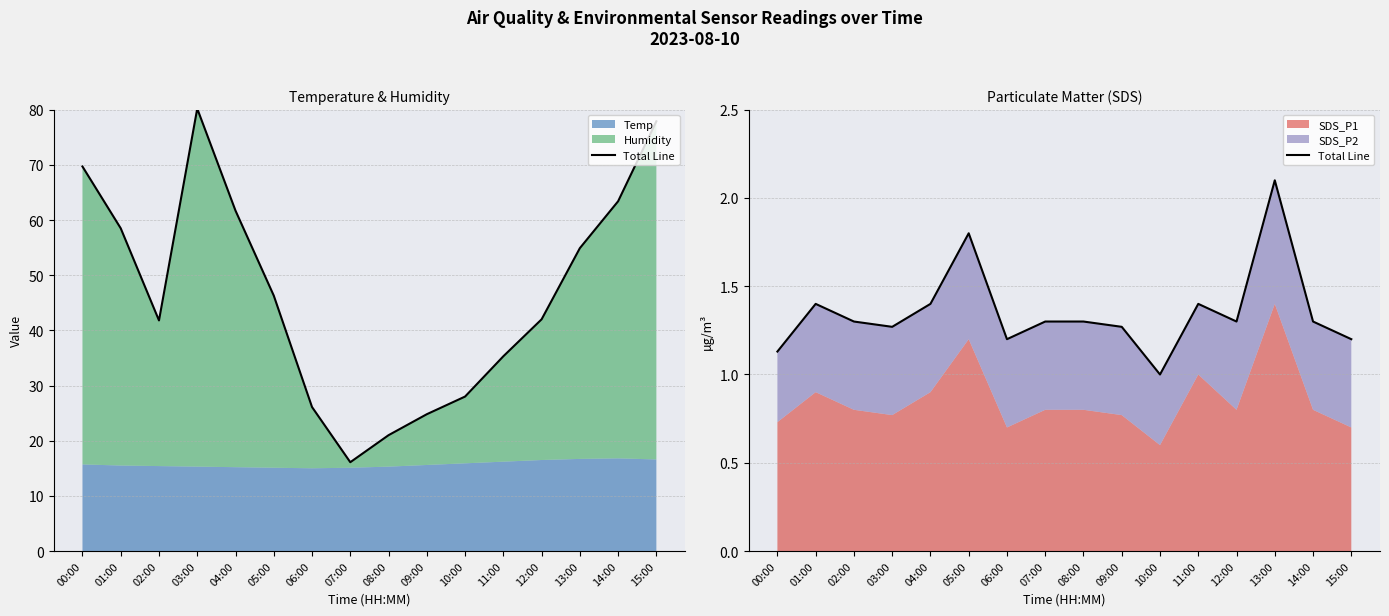

Rank the categories by value from lowest to highest.

10:00, 00:00, 06:00, 15:00, 03:00, 09:00, 02:00, 07:00, 08:00, 12:00, 14:00, 01:00, 04:00, 11:00, 05:00, 13:00